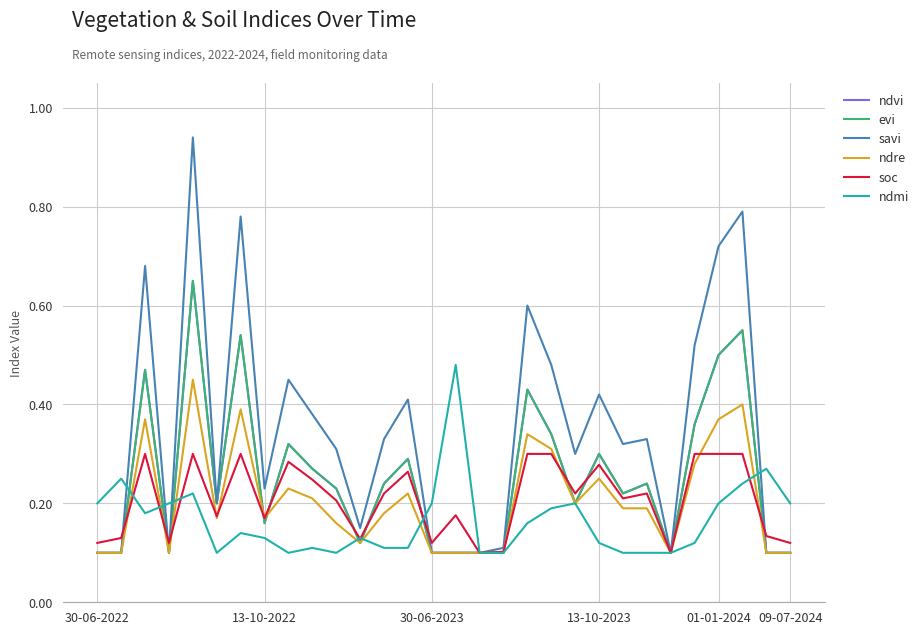

Reading left to right, transcribe all the data shown in this chart.

ndvi: 0.1	0.1	0.5	0.1	0.7	0.2	0.5	0.2	0.3	0.3	0.2	0.1	0.2	0.3	0.1	0.1	0.1	0.1	0.4	0.3	0.2	0.3	0.2	0.2	0.1	0.4	0.5	0.6	0.1	0.1
evi: 0.1	0.1	0.5	0.1	0.7	0.2	0.5	0.2	0.3	0.3	0.2	0.1	0.2	0.3	0.1	0.1	0.1	0.1	0.4	0.3	0.2	0.3	0.2	0.2	0.1	0.4	0.5	0.6	0.1	0.1
savi: 0.1	0.1	0.7	0.1	0.9	0.2	0.8	0.2	0.5	0.4	0.3	0.1	0.3	0.4	0.1	0.1	0.1	0.1	0.6	0.5	0.3	0.4	0.3	0.3	0.1	0.5	0.7	0.8	0.1	0.1
ndre: 0.1	0.1	0.4	0.1	0.5	0.2	0.4	0.2	0.2	0.2	0.2	0.1	0.2	0.2	0.1	0.1	0.1	0.1	0.3	0.3	0.2	0.2	0.2	0.2	0.1	0.3	0.4	0.4	0.1	0.1
soc: 0.1	0.1	0.3	0.1	0.3	0.2	0.3	0.2	0.3	0.2	0.2	0.1	0.2	0.3	0.1	0.2	0.1	0.1	0.3	0.3	0.2	0.3	0.2	0.2	0.1	0.3	0.3	0.3	0.1	0.1
ndmi: 0.2	0.2	0.2	0.2	0.2	0.1	0.1	0.1	0.1	0.1	0.1	0.1	0.1	0.1	0.2	0.5	0.1	0.1	0.2	0.2	0.2	0.1	0.1	0.1	0.1	0.1	0.2	0.2	0.3	0.2